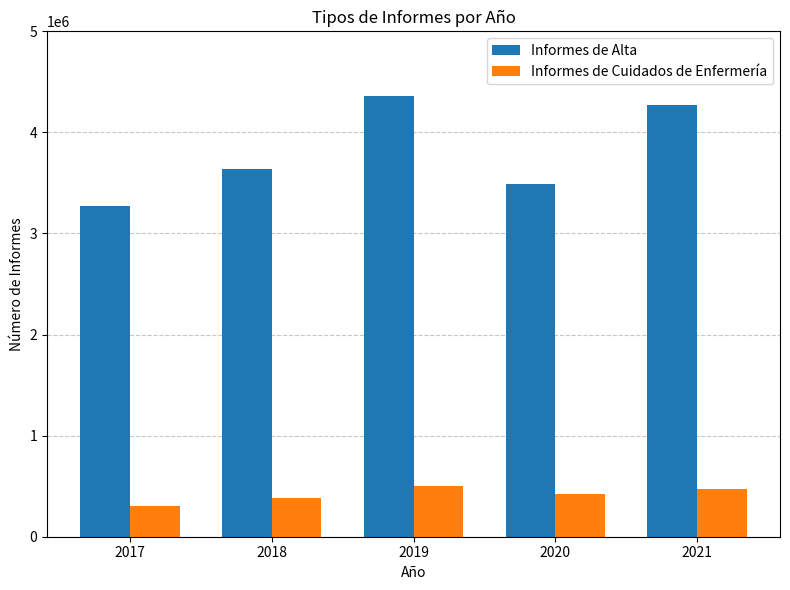

At which label is Informes de Alta closest to 3814249?

2018